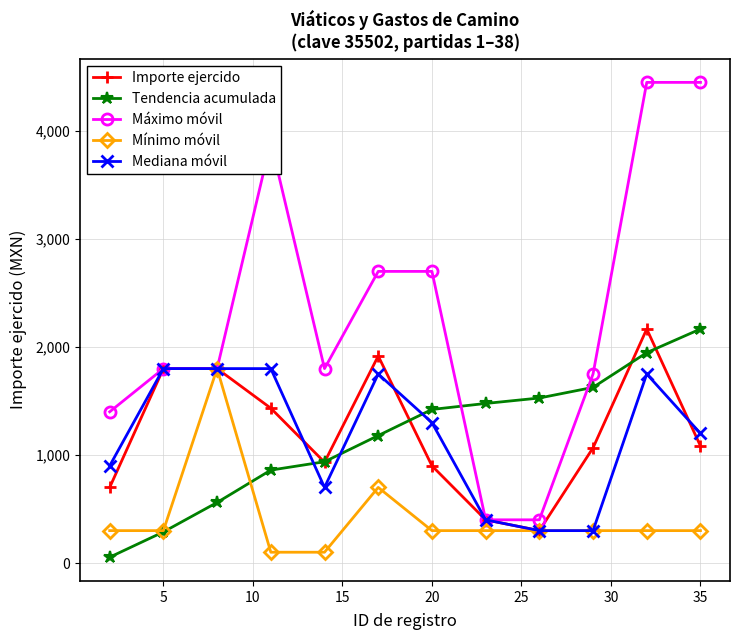

How many interior local valleys does the Importe ejercido series have?

2